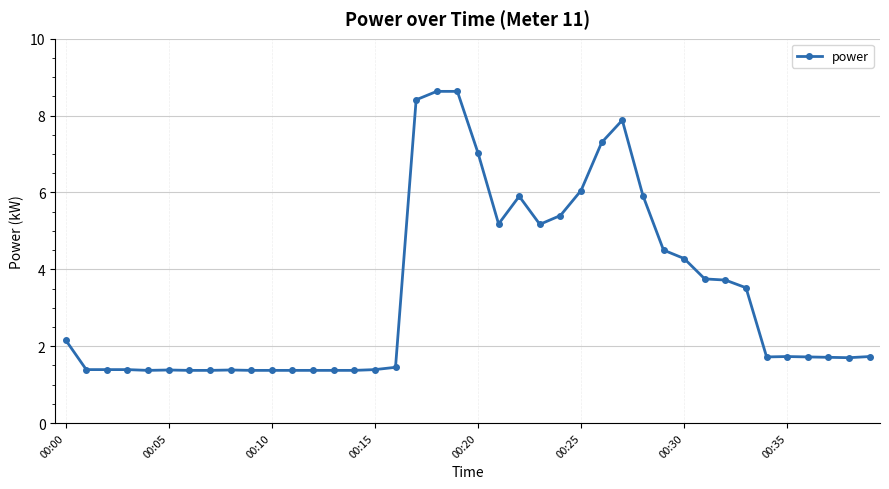

What is the minimum value shown in the chart?

1.4